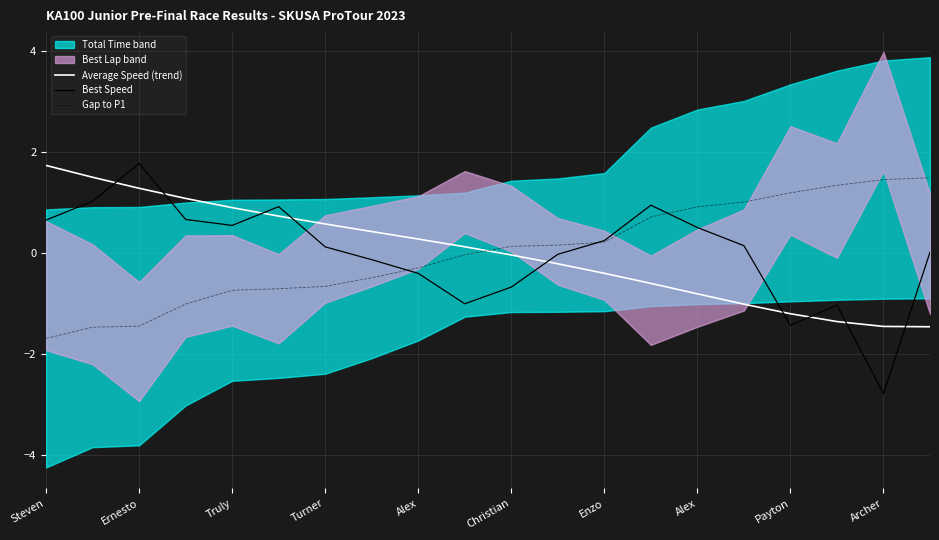

What is the total value across all series at Turner?

0.7